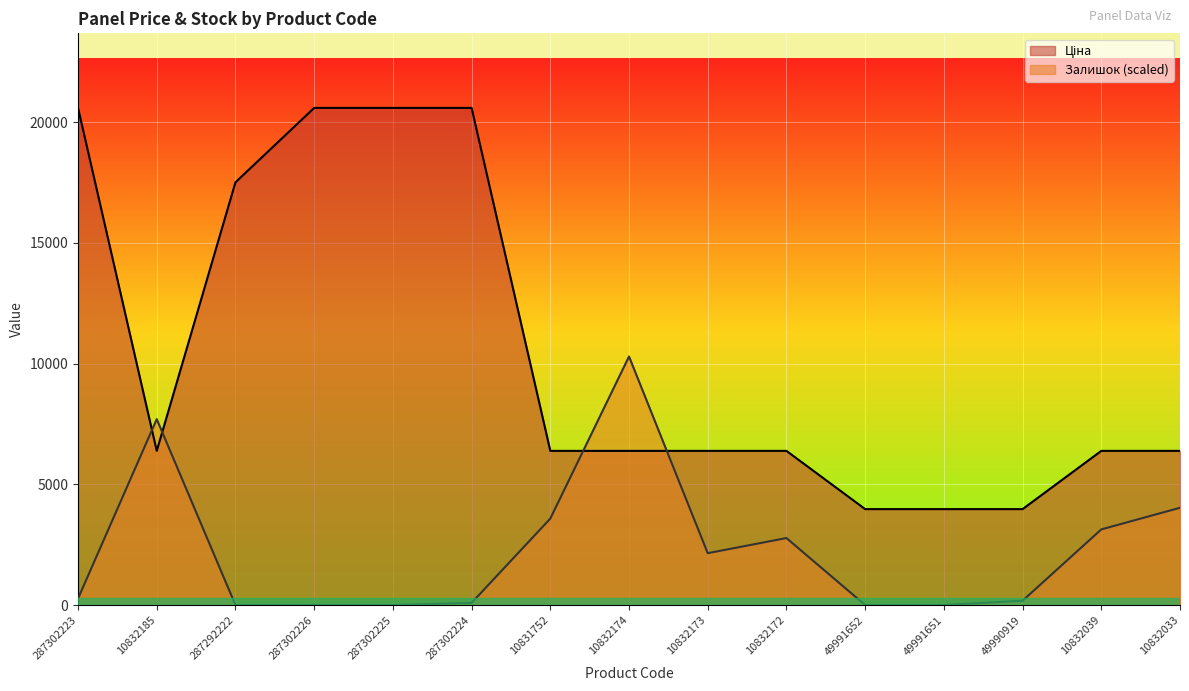

Between 10832172 and 49991652, which series saw the biggest shift?

Залишок (scaled)